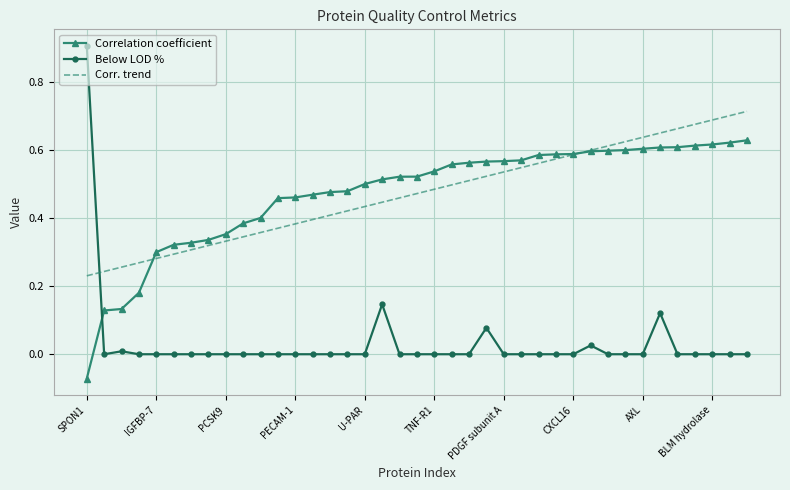

List the series in order of their peak value, highest first.

Below LOD %, Corr. trend, Correlation coefficient